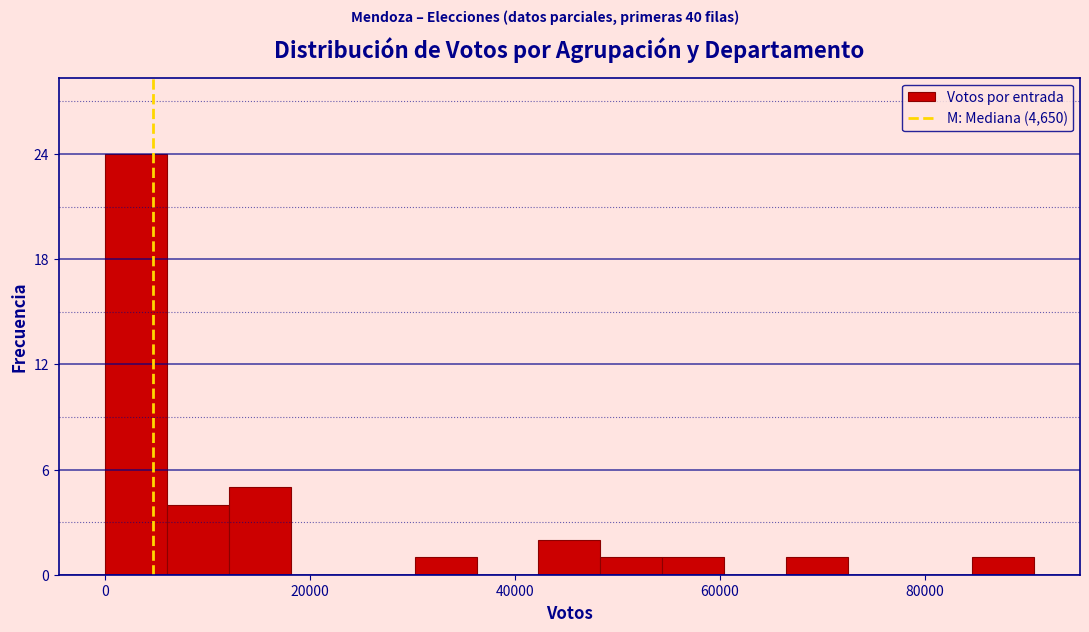

Read against the x-axis, roughly where is the centre of the tallest bar?

4000